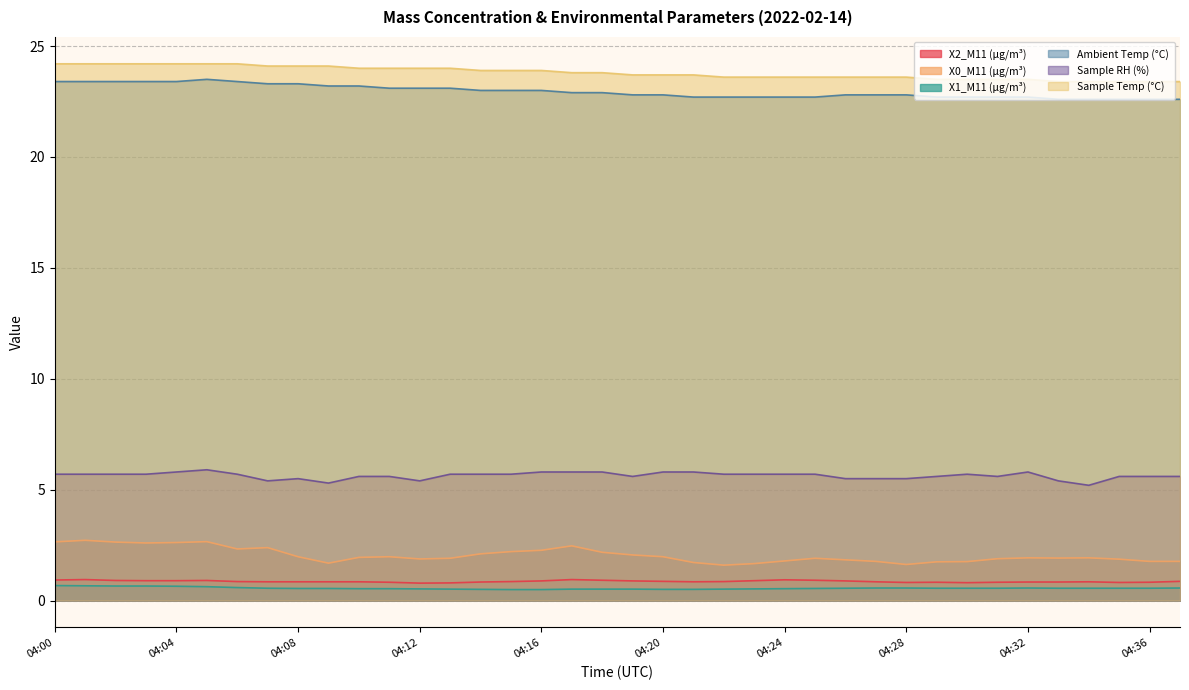

Does the chart have visible grid lines?

Yes